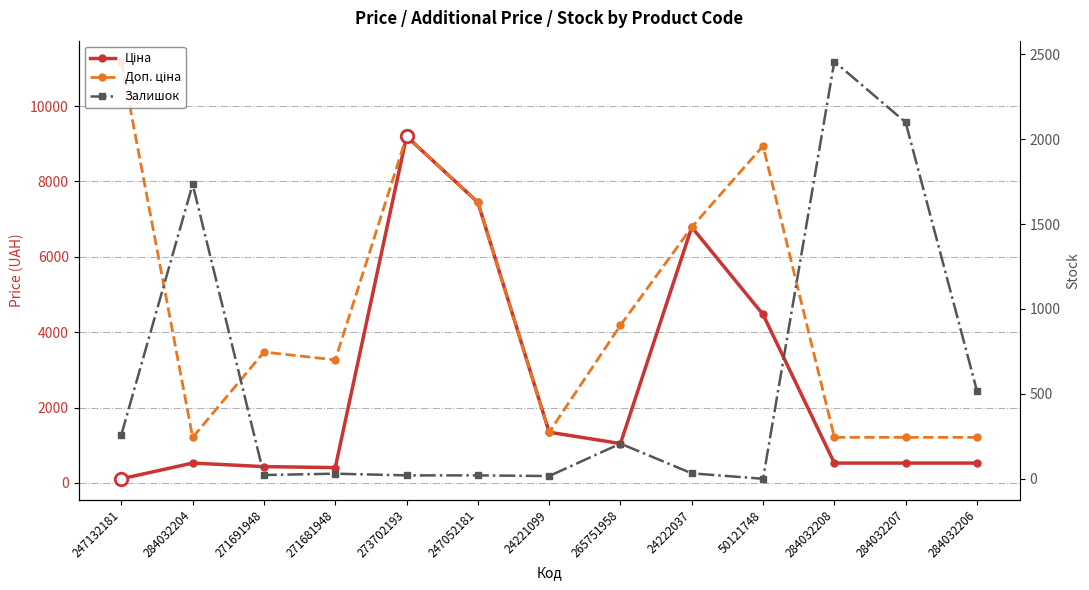

Is the value of Залишок at 284032208 greater than the value of Доп. ціна at 284032207?

Yes